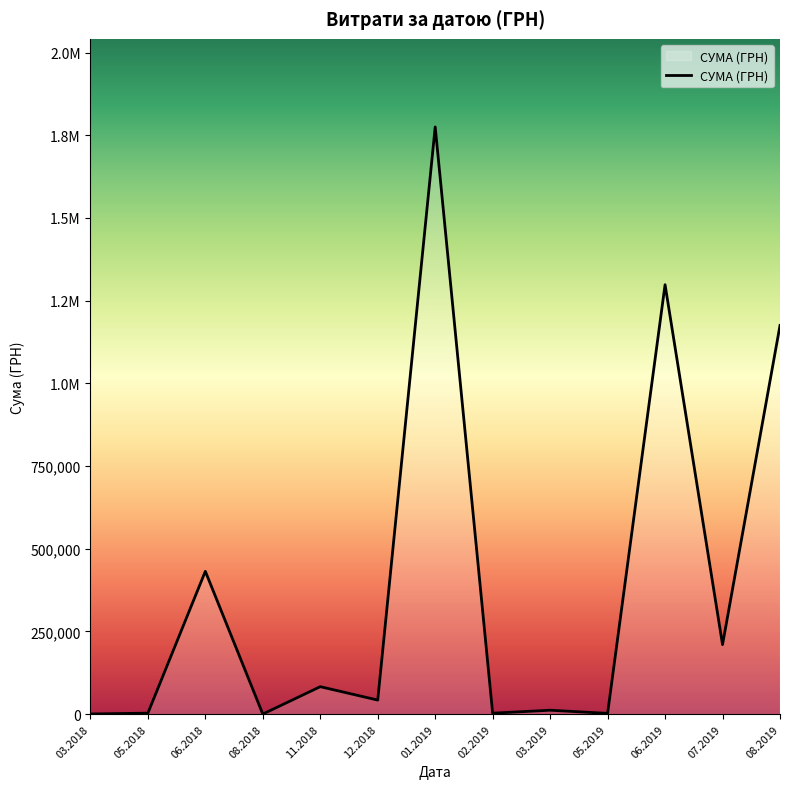

True or false: the data has more than 1 interior local peaks.

True